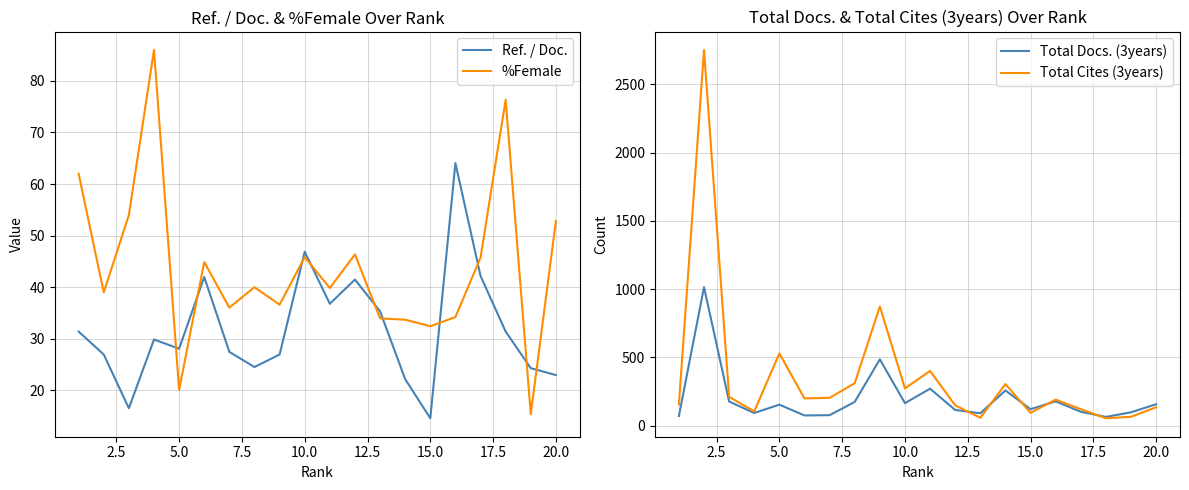

What is the minimum value for Ref. / Doc.?

14.6